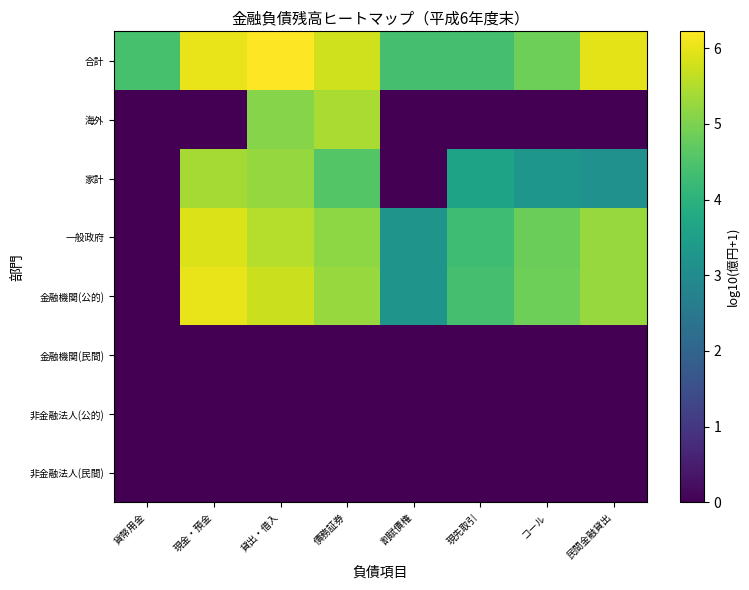

At how many categories does at least one series exceed 5?

4